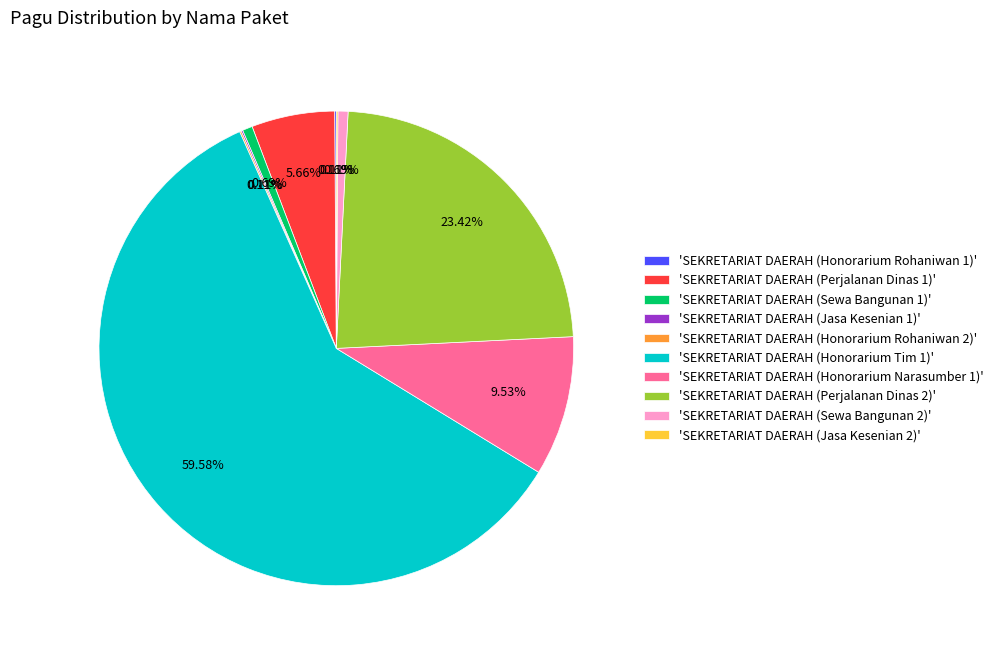

Is the sum of 'SEKRETARIAT DAERAH (Perjalanan Dinas 2)' and 'SEKRETARIAT DAERAH (Honorarium Narasumber 1)' greater than half?

No